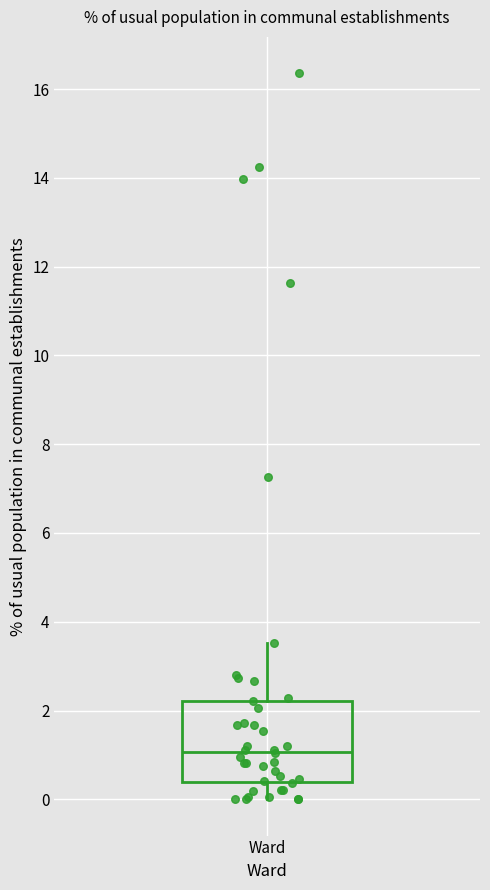

Transcribe this box plot: give where the median line is, the range the box spans, and where the two whiskers end, as read against the y-axis. The values are not printed on the chart, so give them approximately, as read against the axis.

median 1.0, box 0.4 to 2.2, whiskers 0.0 to 3.6